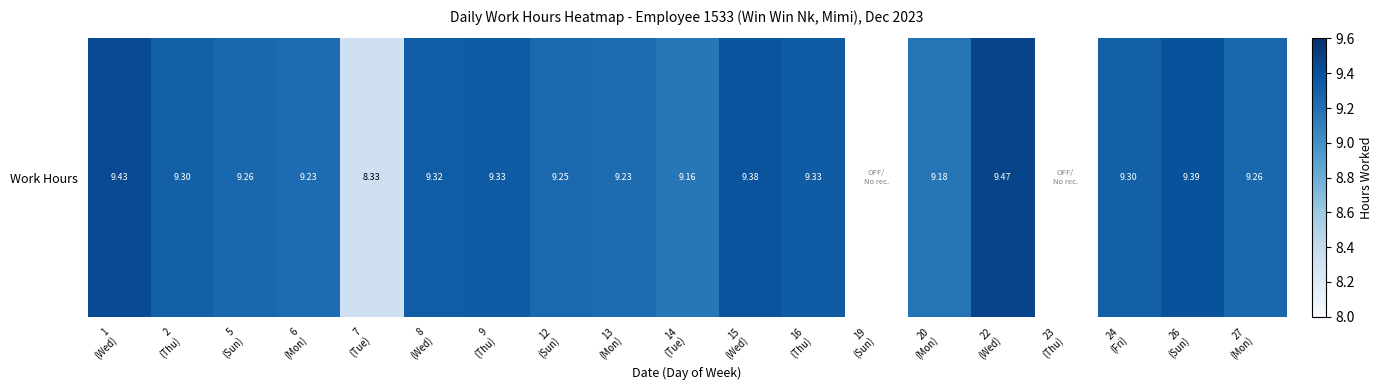

List the labels in order of value, largest first.

22
(Wed), 1
(Wed), 26
(Sun), 15
(Wed), 9
(Thu), 16
(Thu), 8
(Wed), 2
(Thu), 24
(Fri), 5
(Sun), 27
(Mon), 12
(Sun), 6
(Mon), 13
(Mon), 20
(Mon), 14
(Tue), 7
(Tue), 19
(Sun), 23
(Thu)